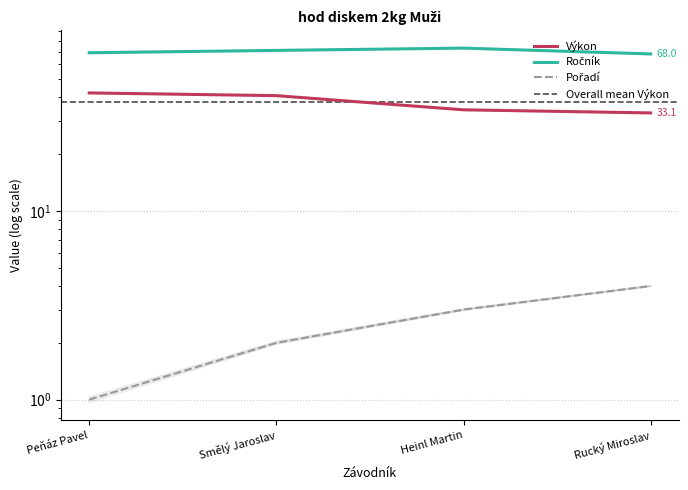

Read the Ročník value at Smělý Jaroslav.

70.9